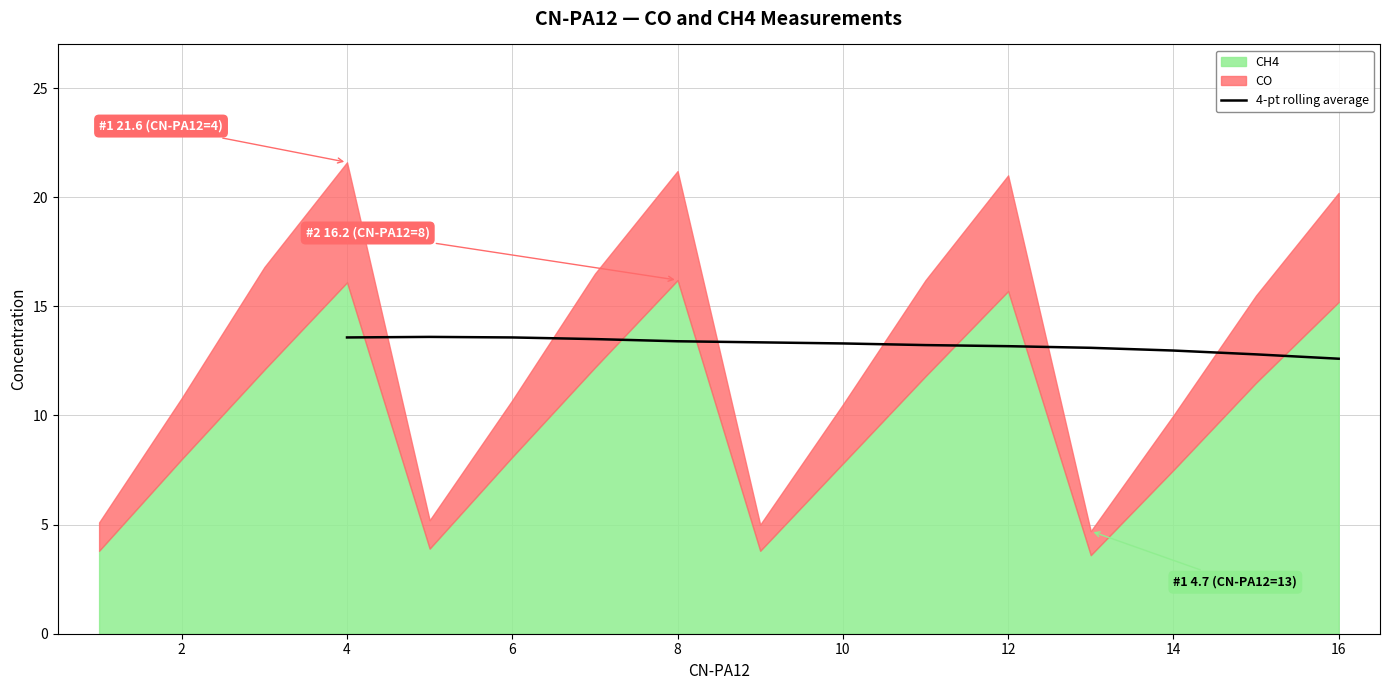

True or false: 4-pt rolling average has a value of 22.4 at 16.

False